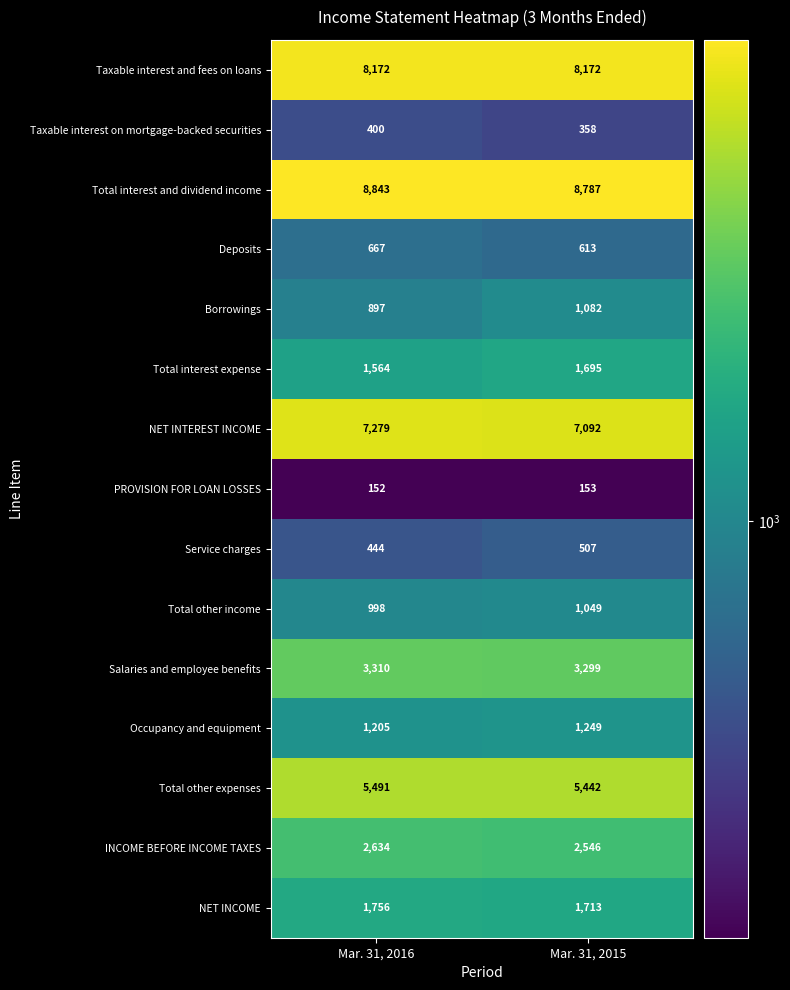

What value does the NET INCOME series have at Mar. 31, 2016?

1756